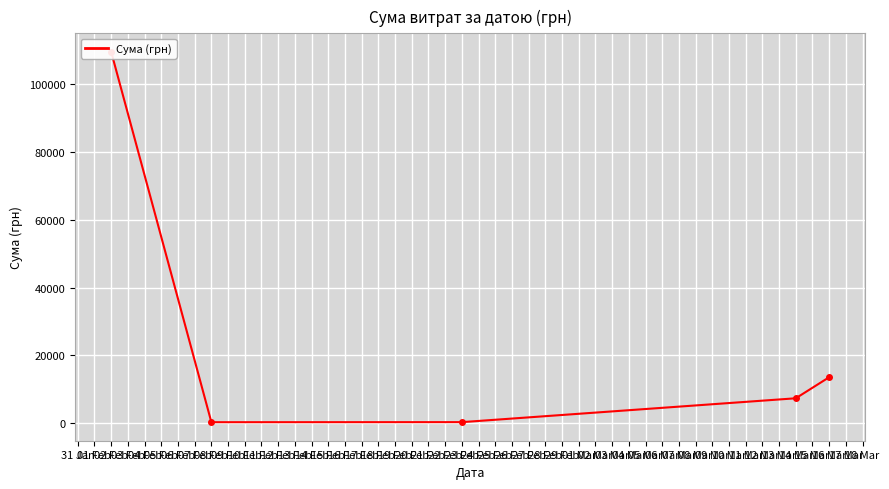

What is the smallest value displayed?

316.6